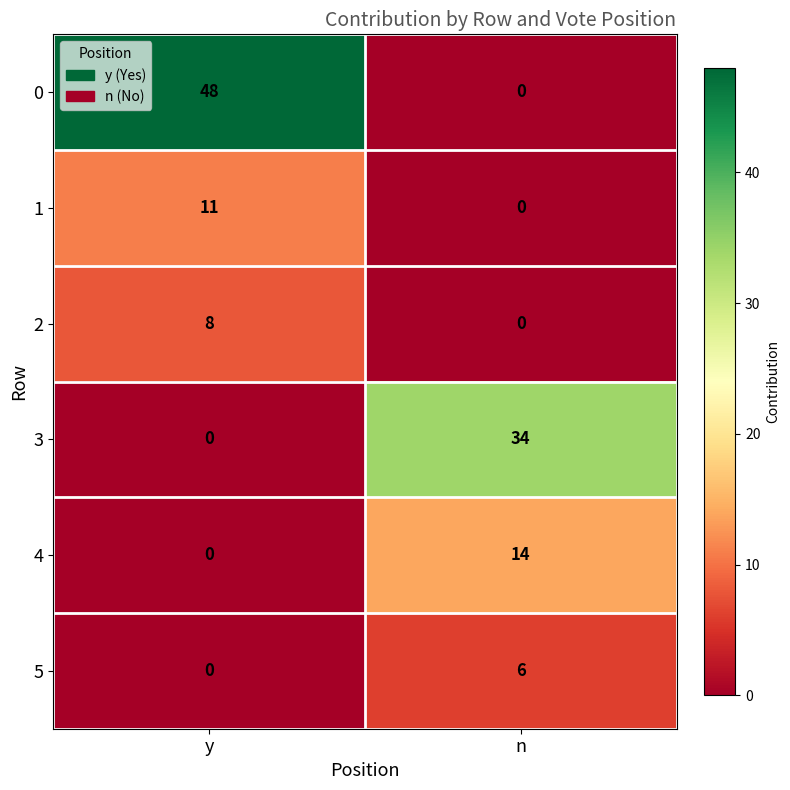

True or false: 1 has a value of 6 at y.

False